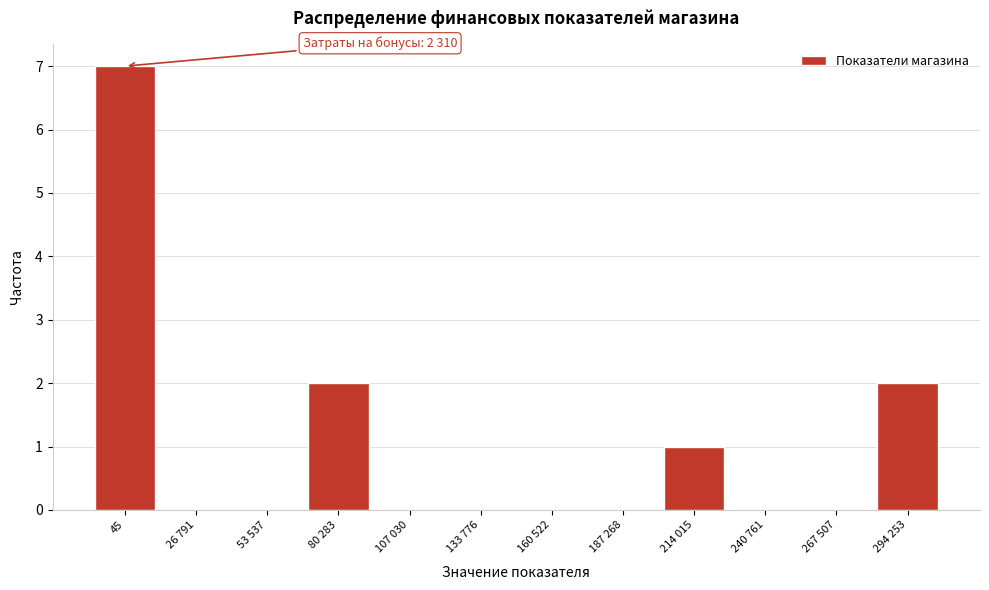

Reading right to left, transcribe all the data shown in this chart.

294 253=2	267 507=0	240 761=0	214 015=1	187 268=0	160 522=0	133 776=0	107 030=0	80 283=2	53 537=0	26 791=0	45=7